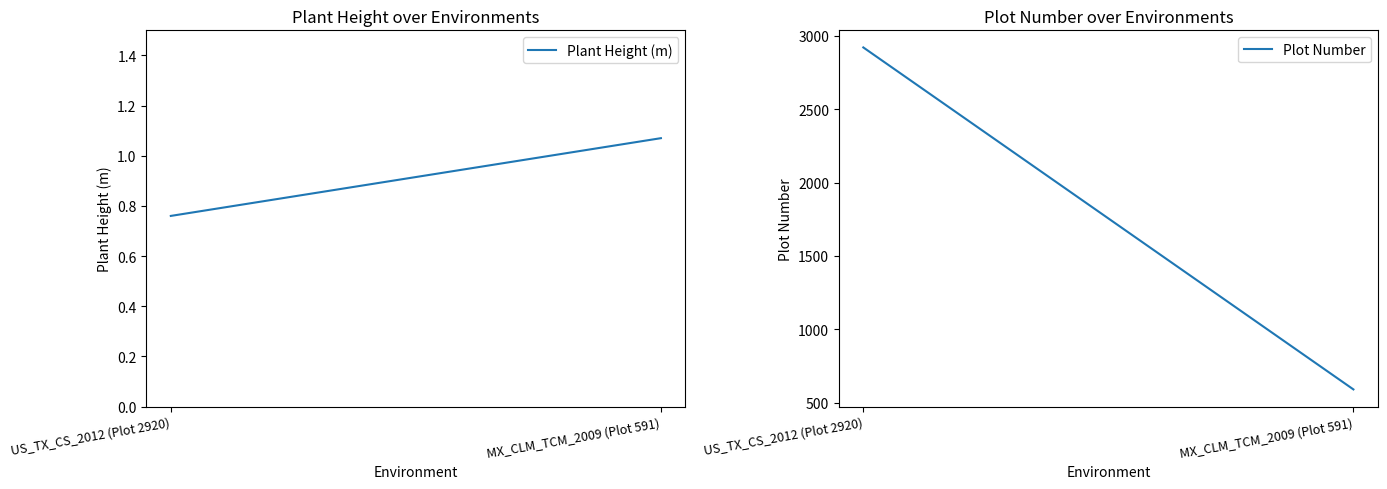

At which label is Plant Height (m) closest to 0?

US_TX_CS_2012 (Plot 2920)